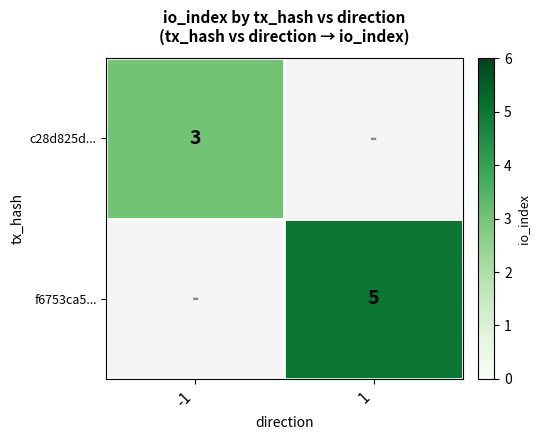

The value of c28d825d... at -1 is 3. True or false?

True